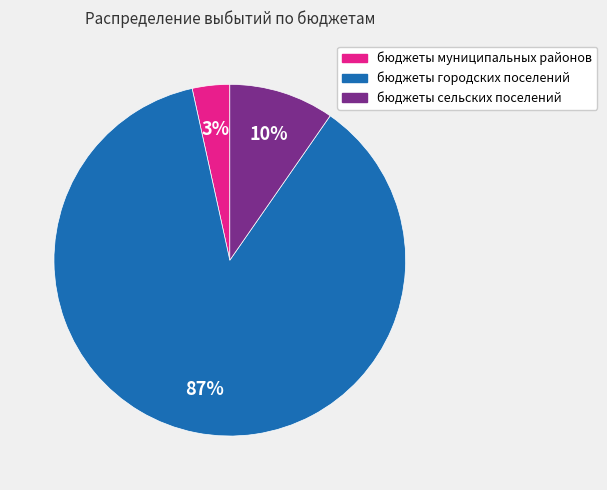

Between бюджеты сельских поселений and бюджеты муниципальных районов, which is larger?

бюджеты сельских поселений